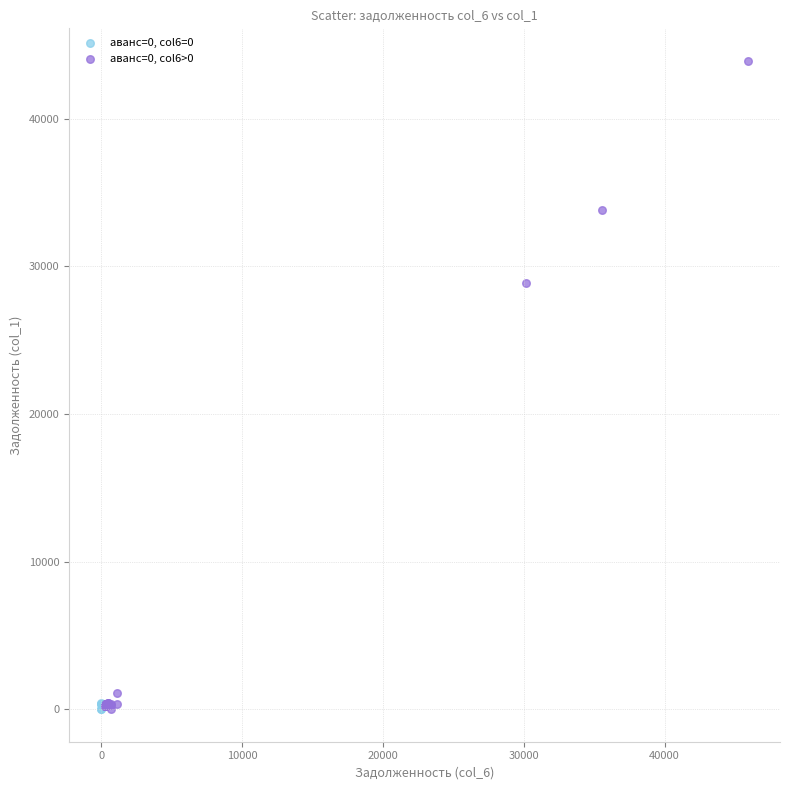

Which series contains the highest Y value?

аванс=0, col6>0